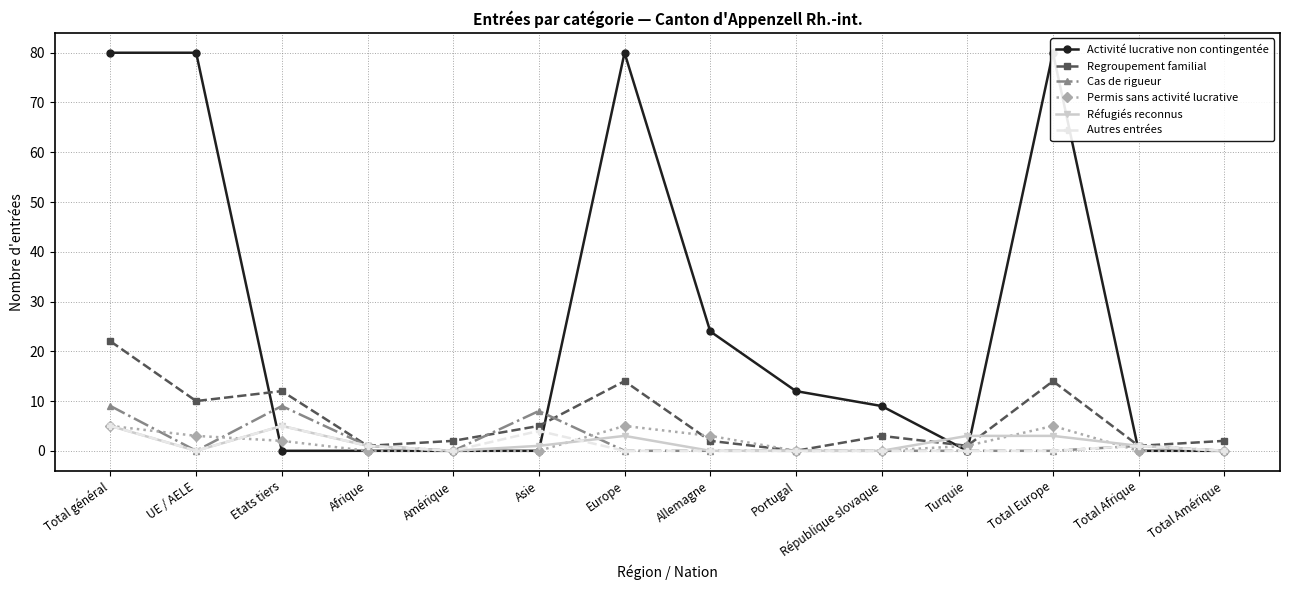

What are all the series names shown in the legend?

Activité lucrative non contingentée, Regroupement familial, Cas de rigueur, Permis sans activité lucrative, Réfugiés reconnus, Autres entrées